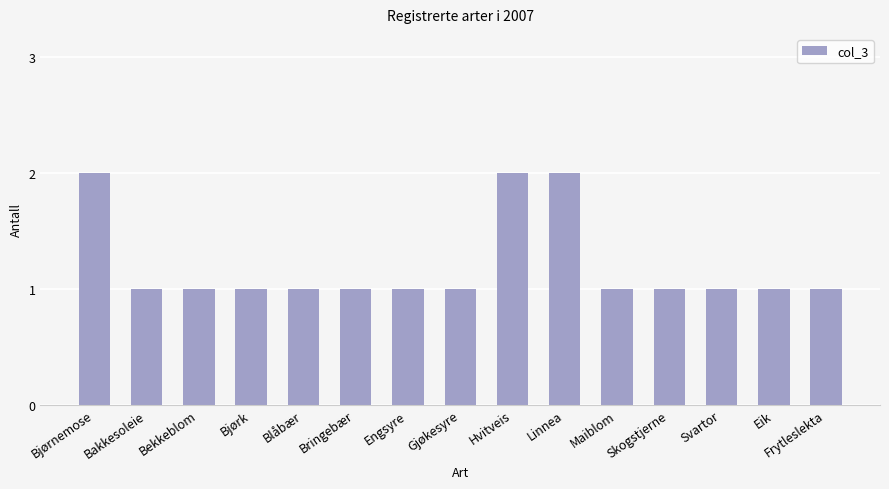

Count the values in the range 1 to 2.

15